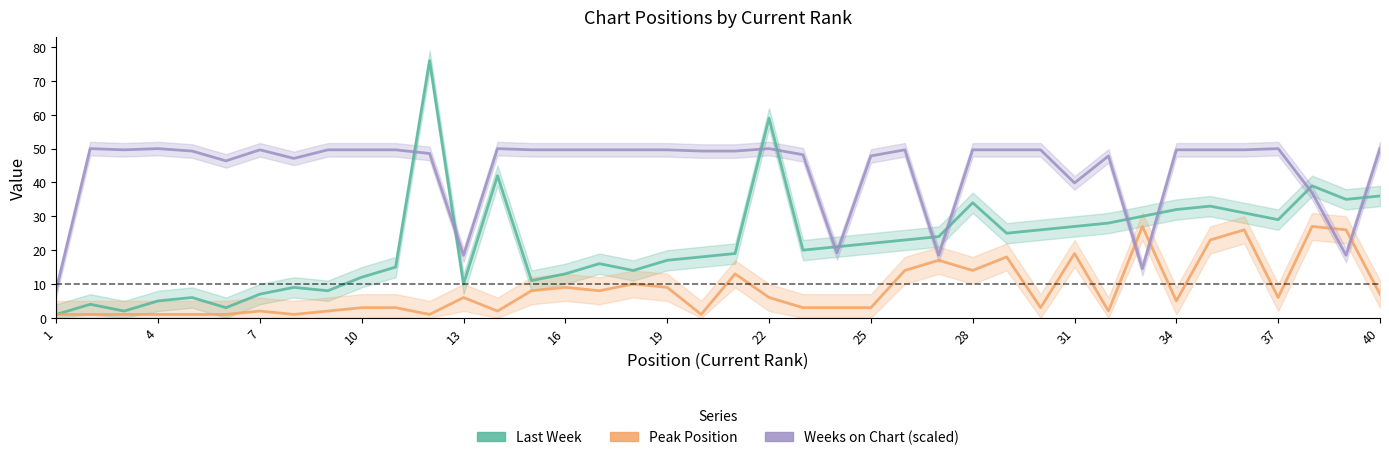

How many interior local valleys does the Peak Position series have?

10